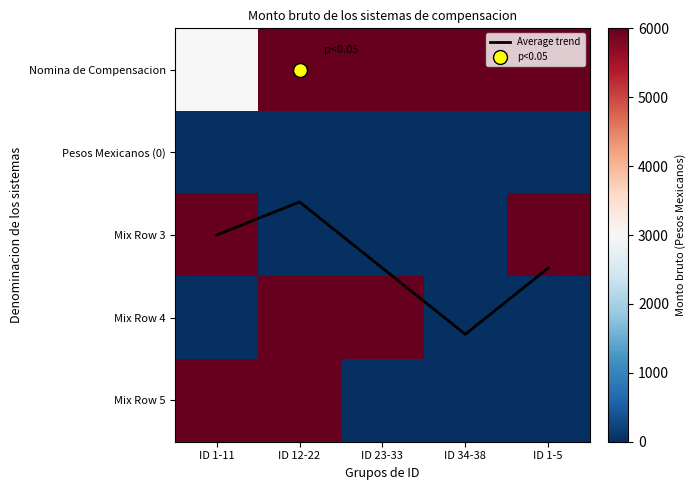

What is the maximum value for Average trend?

3.2